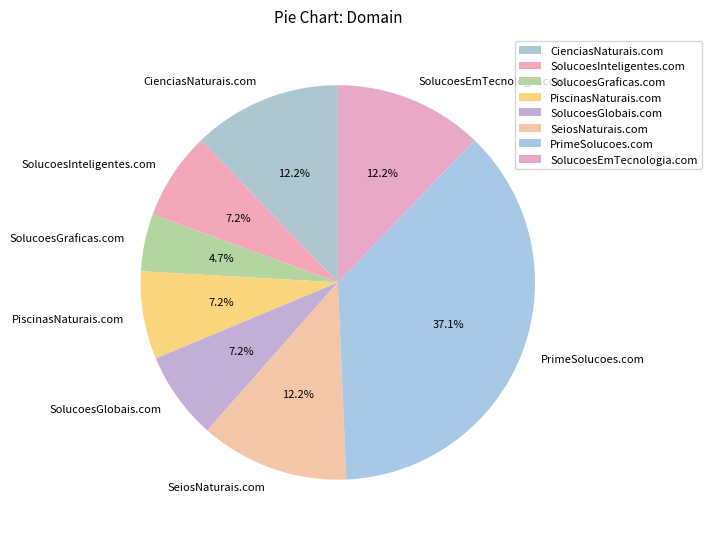

What is the ratio of the value at SolucoesGraficas.com to the value at SeiosNaturais.com?

0.4